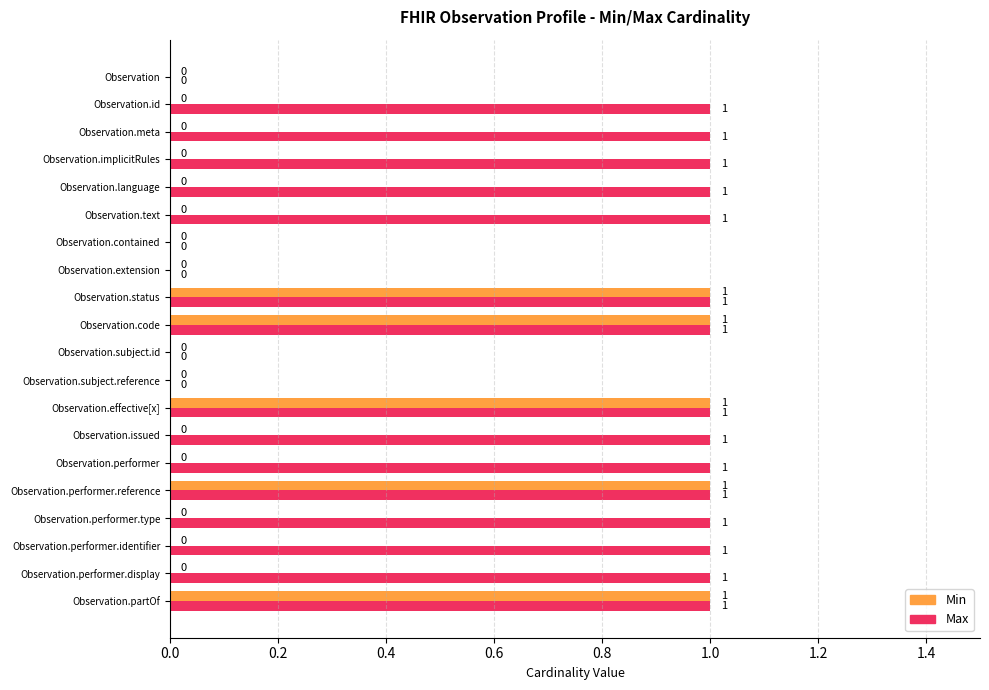

Is it true that Max equals 0 at Observation.language?

False